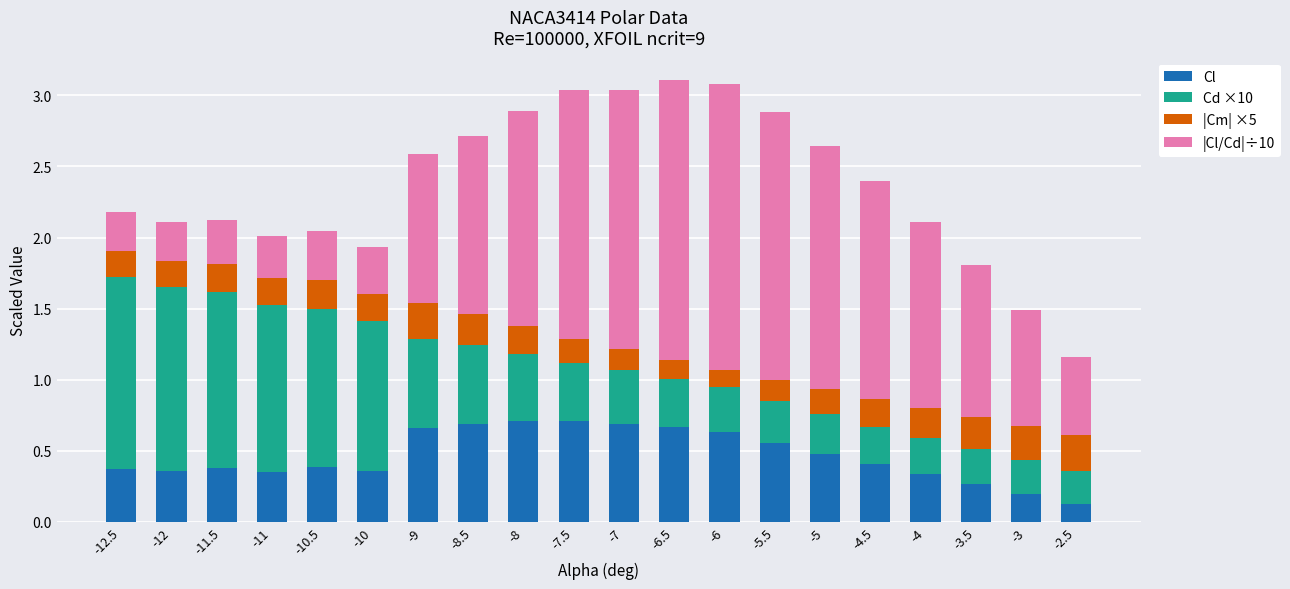

The Cl series shows 0.2 at -3. True or false?

True